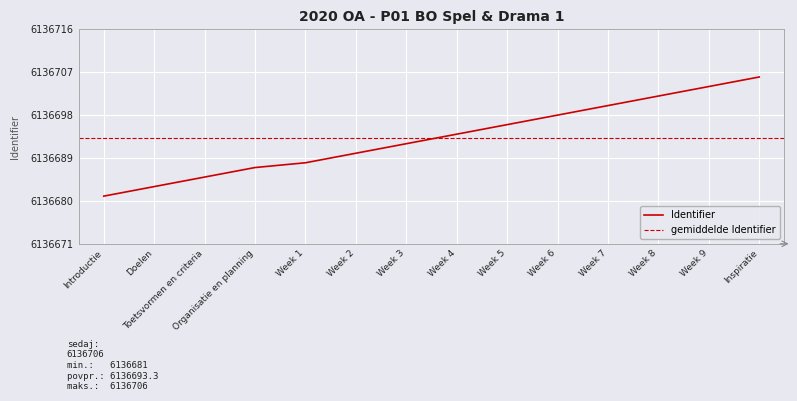

Is it true that the value at Week 9 is 2450583?

False